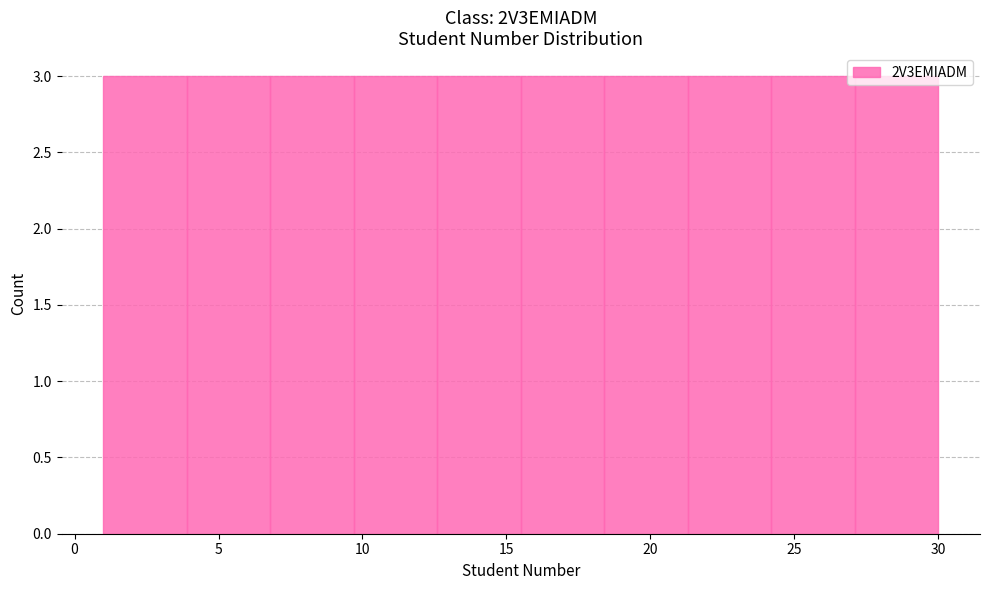

What is the height of the bar covering 6.8 to 9.7 on the x-axis? Neither the bar edges nor the heights are printed on the chart, so give them approximately, as read against the axes.

3